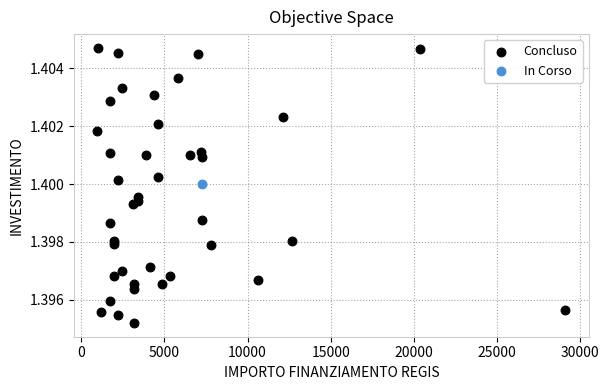

What are all the series names shown in the legend?

Concluso, In Corso